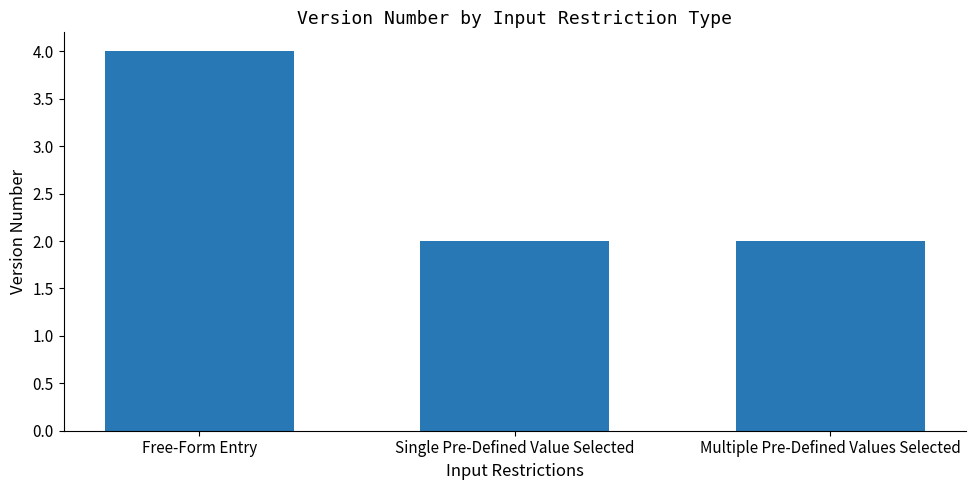

Reading left to right, transcribe all the data shown in this chart.

Free-Form Entry=4	Single Pre-Defined Value Selected=2	Multiple Pre-Defined Values Selected=2